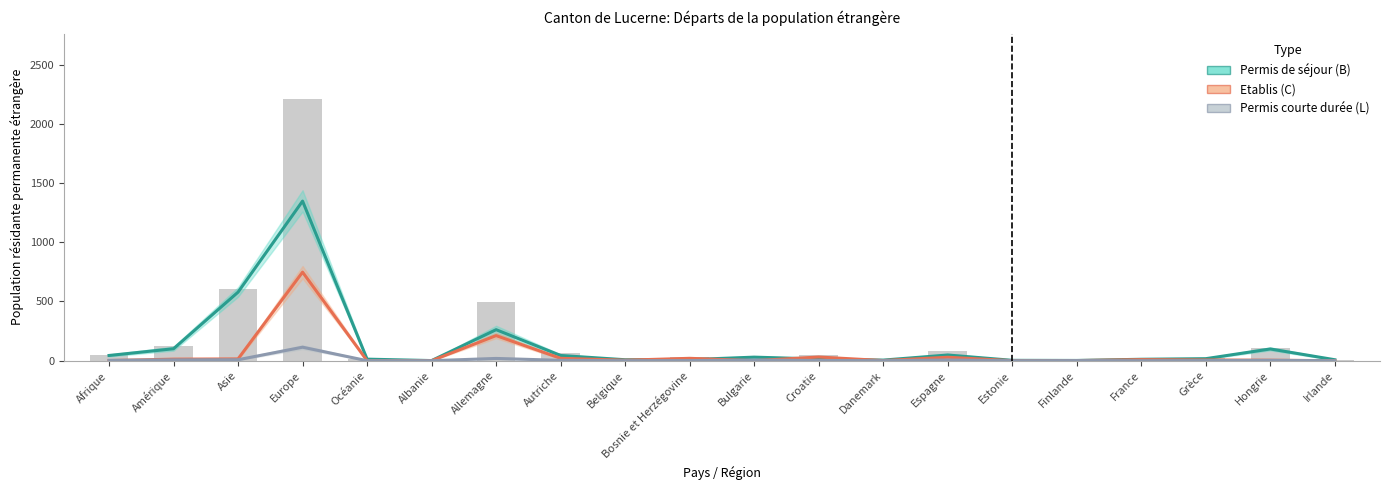

How many data points in Permis courte durée (L) Total are above 2?

9